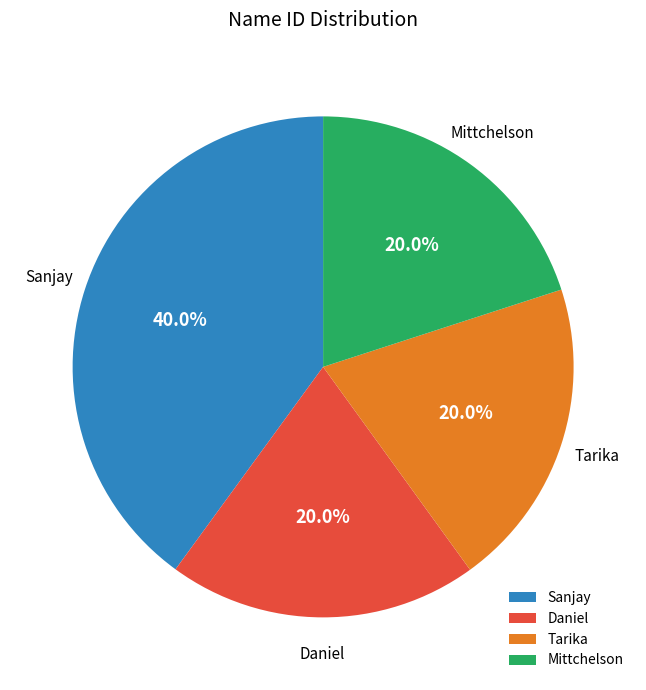

Is there any slice that represents more than half of the pie?

No